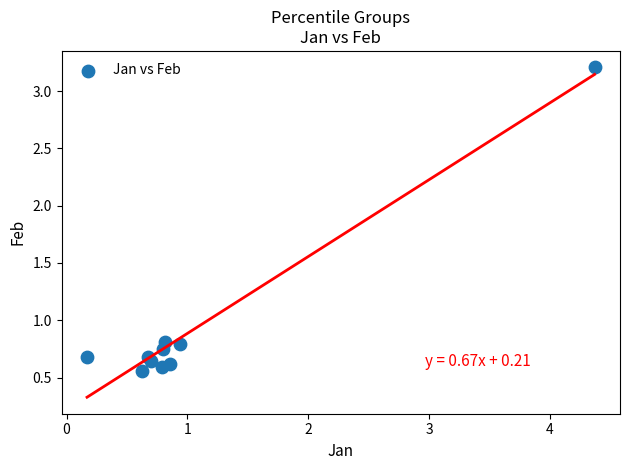

What is the average X value?

1.1